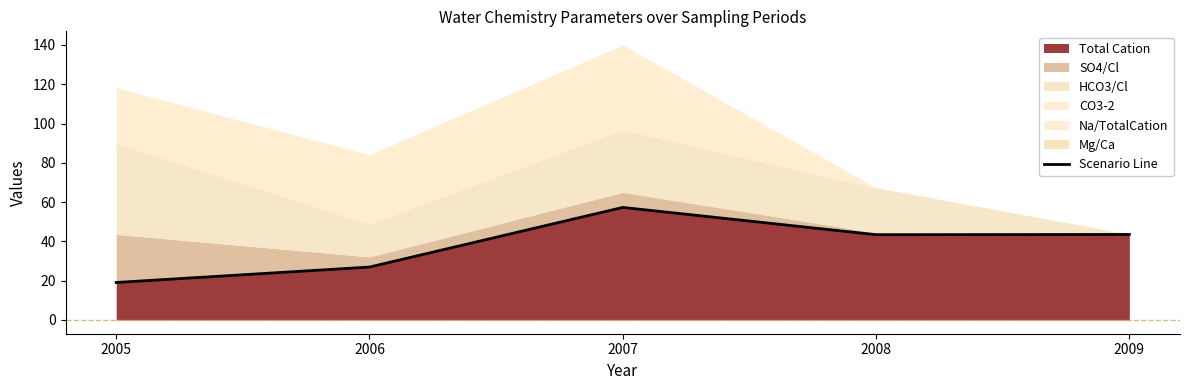

True or false: the data shows 31.0 at 2007.

False